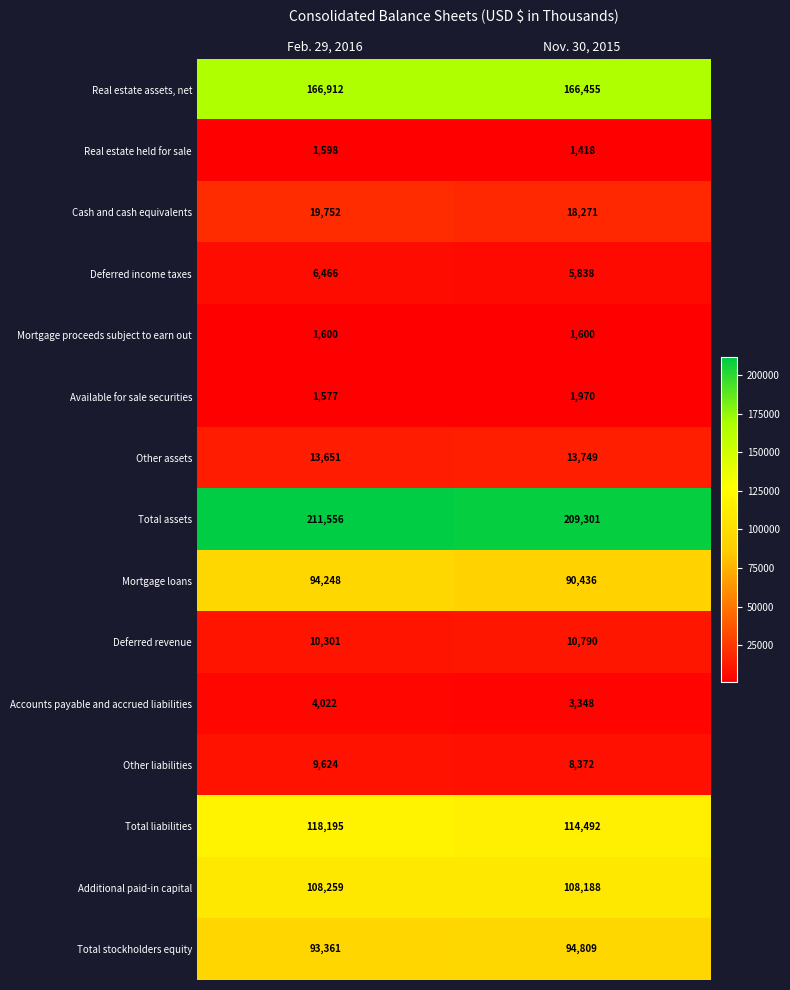

What is the average value of the Total stockholders equity series?

94085